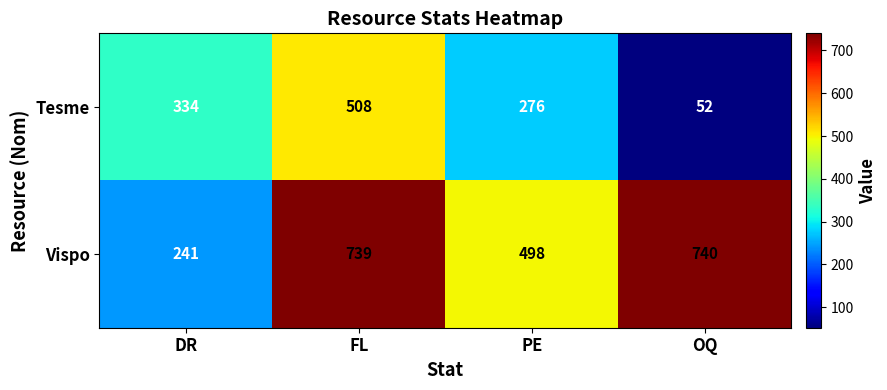

Is it true that Tesme equals 508 at FL?

True